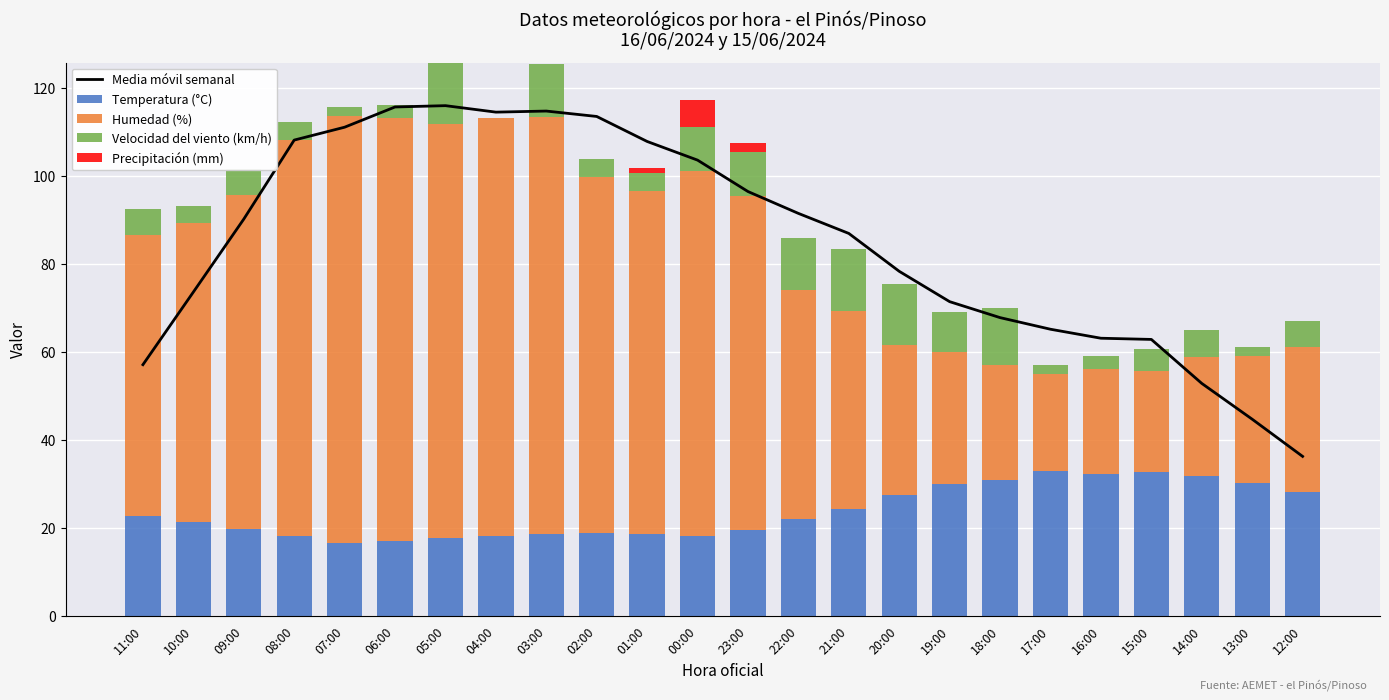

What is the total value across all series at 05:00?

241.8